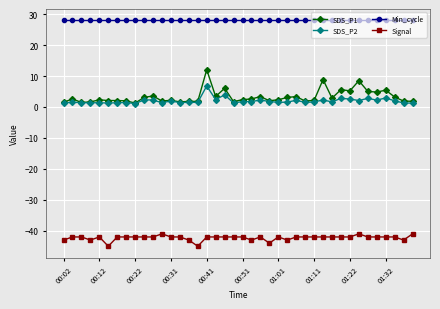

Which series has the largest total across all categories?

Min_cycle